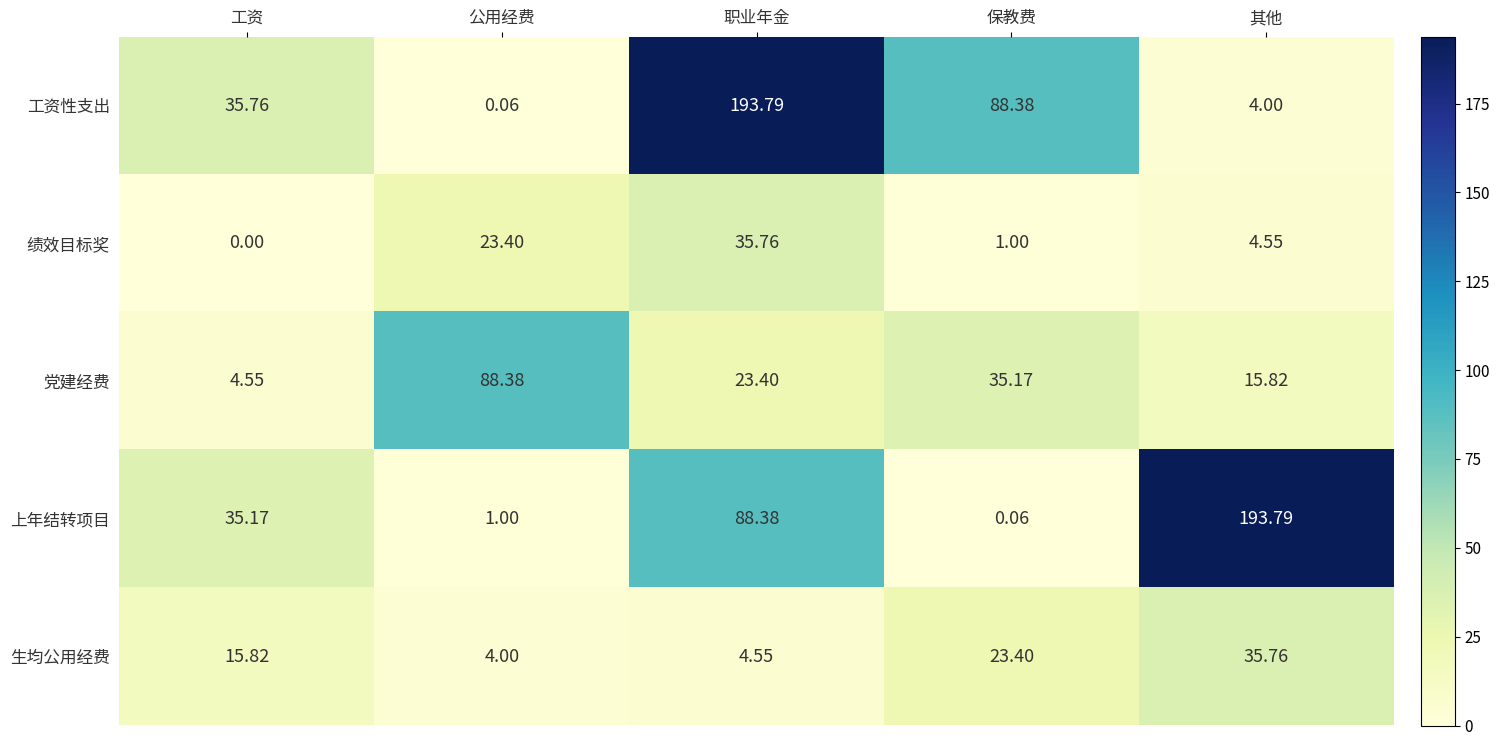

How many categories are shown in the chart?

5